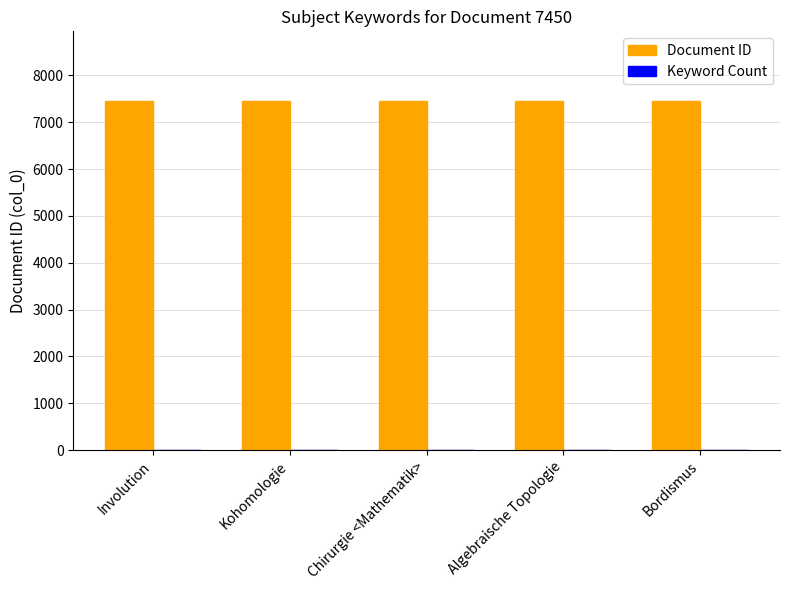

Which series has the largest total across all categories?

Document ID